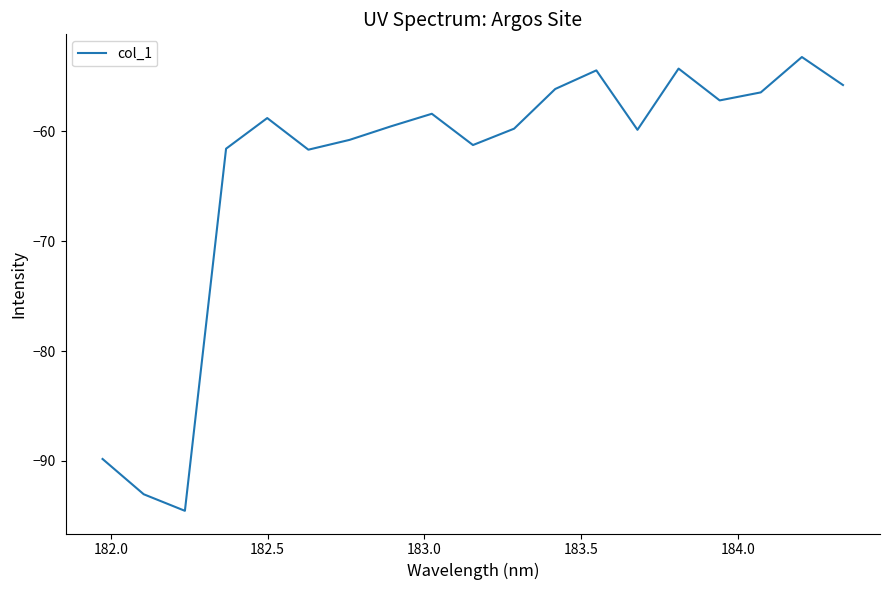

What is the difference between the maximum and minimum values?

41.3